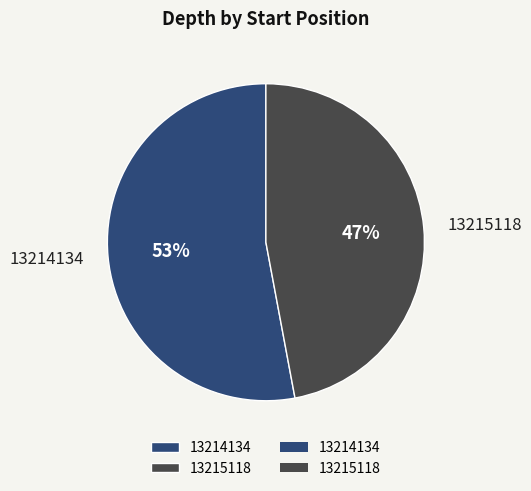

Which slice is the smallest?

13215118